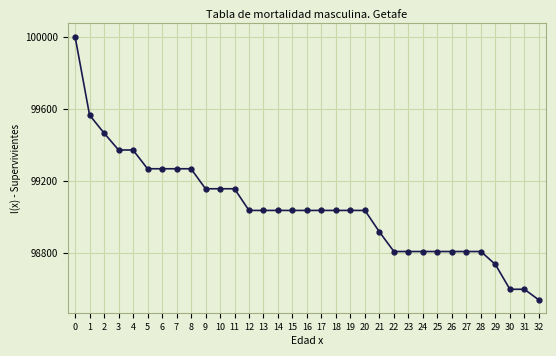

What is the greatest value displayed?

100000.0